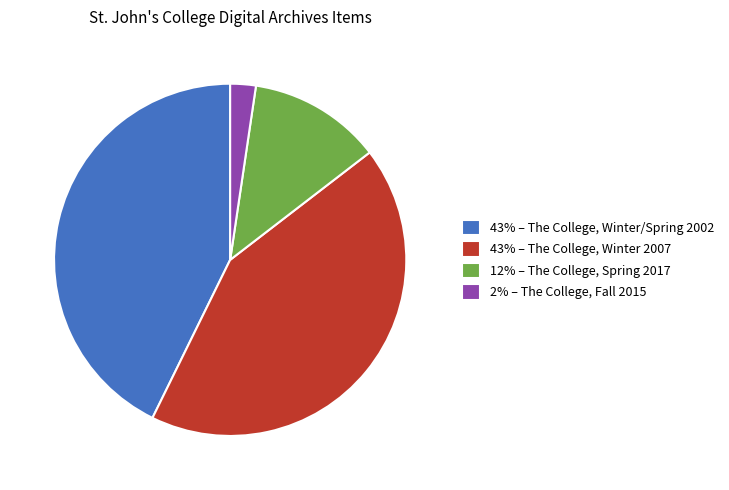

How many slices are in this pie chart?

4